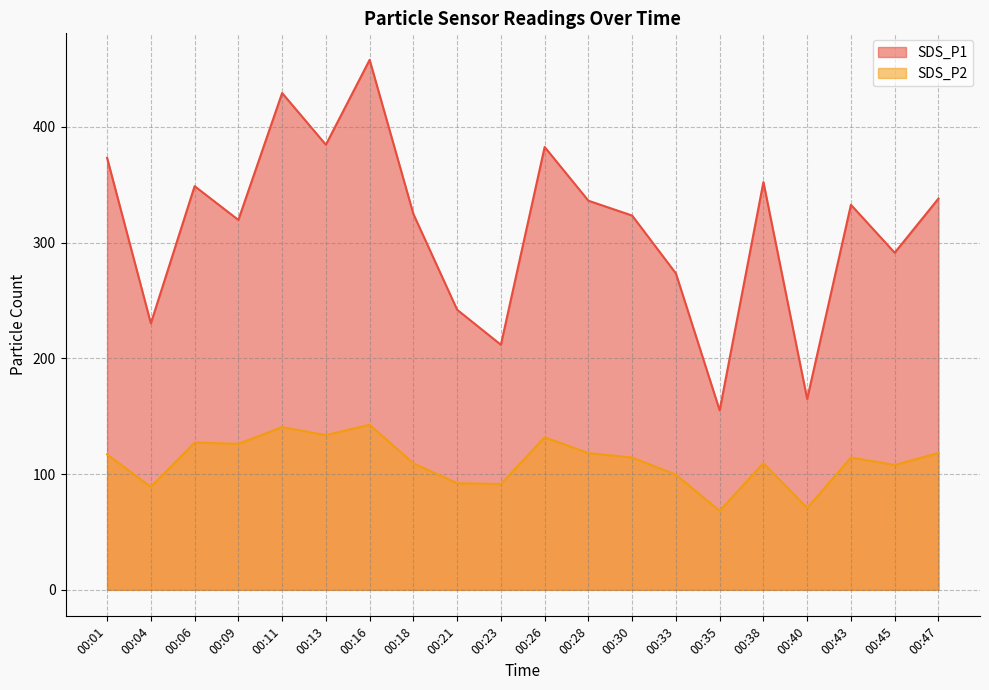

True or false: SDS_P1 has a value of 602.2 at 00:28.

False